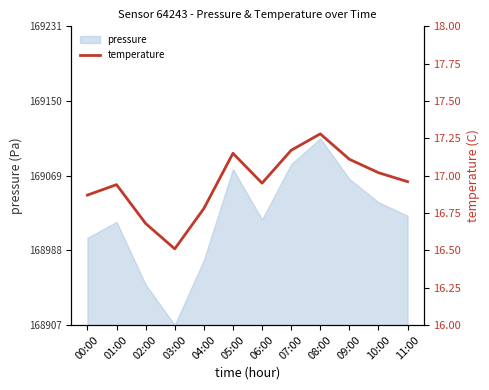

How many interior local peaks (higher than both neighbors) does the data have?

3